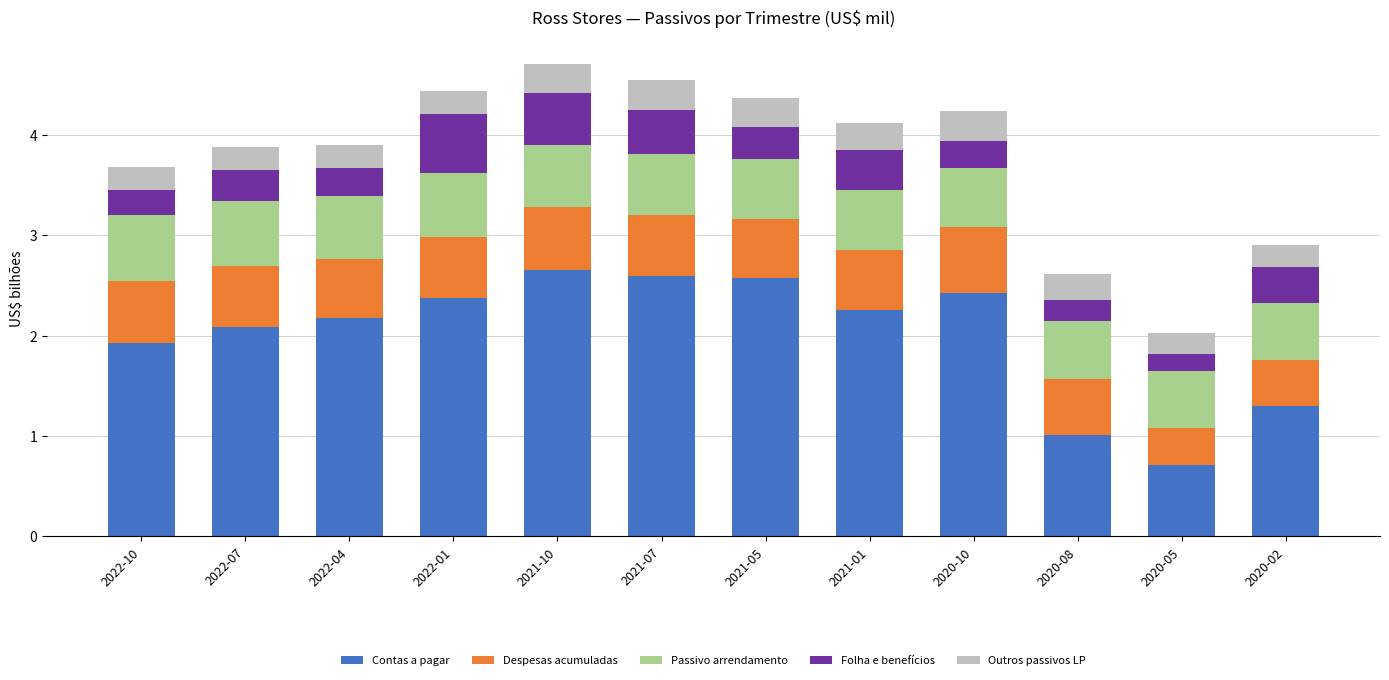

True or false: Contas a pagar has a value of 1.9 at 2022-10.

True